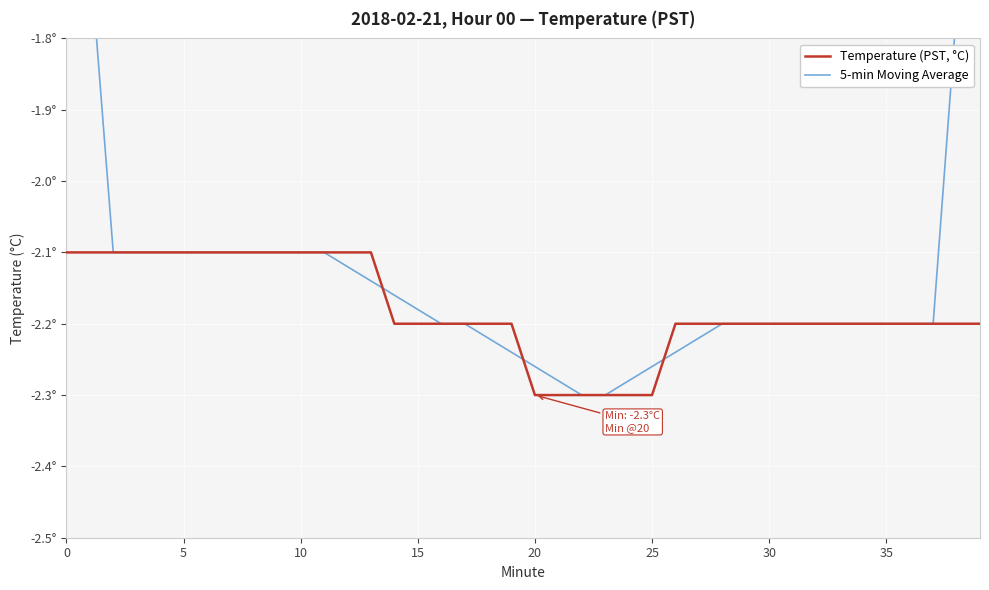

Reading left to right, transcribe all the data shown in this chart.

Temperature (PST, °C): -2.1	-2.1	-2.1	-2.1	-2.1	-2.1	-2.1	-2.1	-2.1	-2.1	-2.1	-2.1	-2.1	-2.1	-2.2	-2.2	-2.2	-2.2	-2.2	-2.2	-2.3	-2.3	-2.3	-2.3	-2.3	-2.3	-2.2	-2.2	-2.2	-2.2	-2.2	-2.2	-2.2	-2.2	-2.2	-2.2	-2.2	-2.2	-2.2	-2.2
5-min Moving Average: -1.3	-1.7	-2.1	-2.1	-2.1	-2.1	-2.1	-2.1	-2.1	-2.1	-2.1	-2.1	-2.1	-2.1	-2.2	-2.2	-2.2	-2.2	-2.2	-2.2	-2.3	-2.3	-2.3	-2.3	-2.3	-2.3	-2.2	-2.2	-2.2	-2.2	-2.2	-2.2	-2.2	-2.2	-2.2	-2.2	-2.2	-2.2	-1.8	-1.3